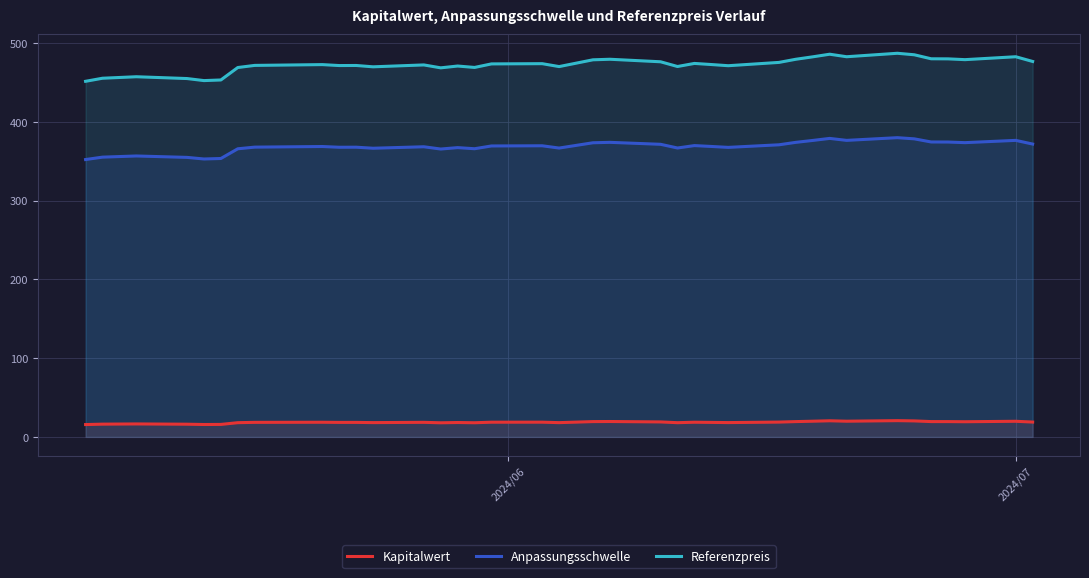

Rank the series by their average value, from highest to lowest.

Referenzpreis, Anpassungsschwelle, Kapitalwert